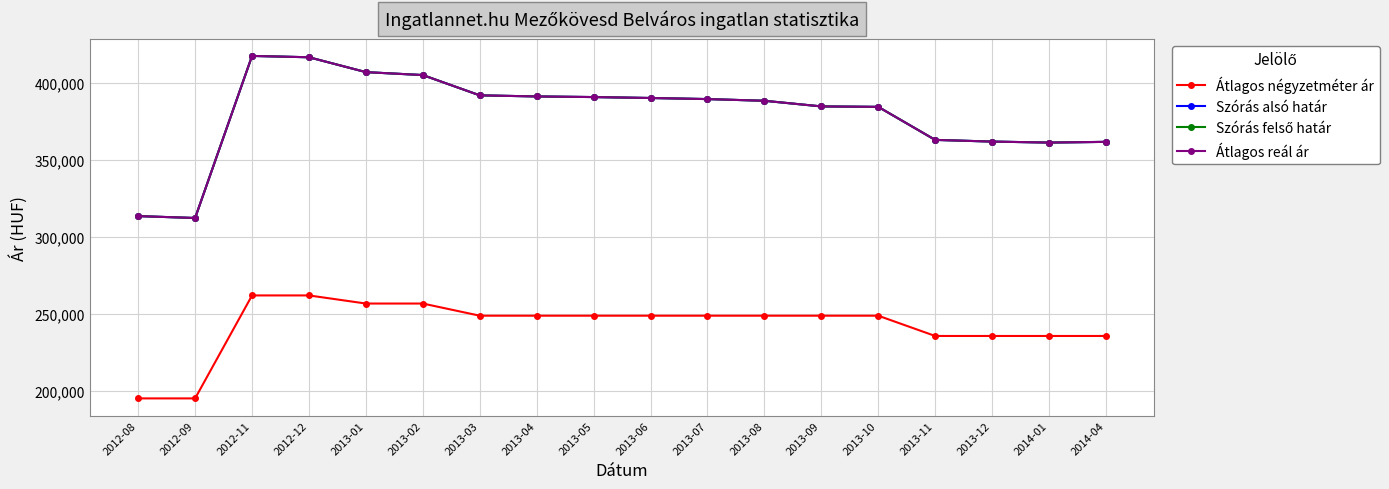

Reading left to right, extract all data points from this chart.

Átlagos négyzetméter ár: 195000	195000	261842	261842	256578	256578	248684	248684	248684	248684	248684	248684	248684	248684	235526	235526	235526	235526
Szórás alsó határ: 313341	312103	417326	416452	406801	404899	391729	391019	390615	390009	389306	388205	384549	384255	362816	361716	361076	361533
Szórás felső határ: 313341	312103	417326	416452	406801	404899	391729	391019	390615	390009	389306	388205	384549	384255	362816	361716	361076	361533
Átlagos reál ár: 313341	312103	417326	416452	406801	404899	391729	391019	390615	390009	389306	388205	384549	384255	362816	361716	361076	361533